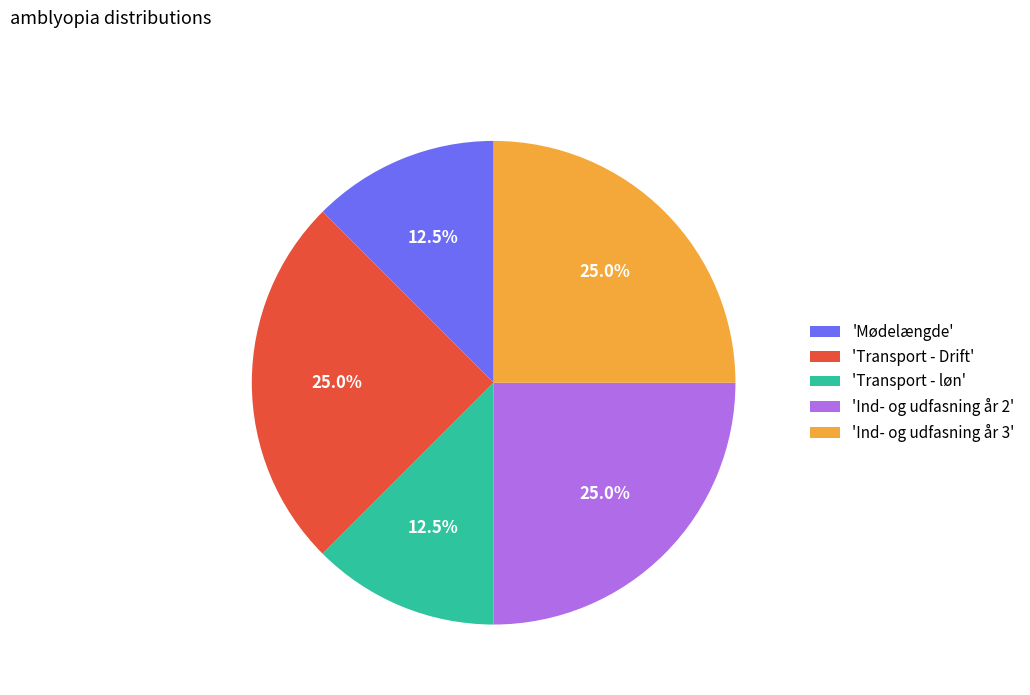

Combined, what portion of the pie is 'Mødelængde' and 'Ind- og udfasning år 3'?

37.5%